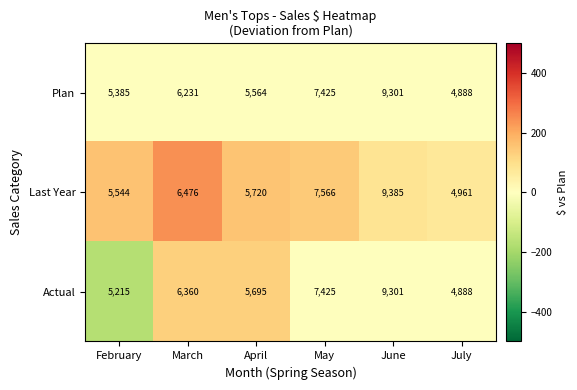

What is the maximum value shown in the chart?

9385